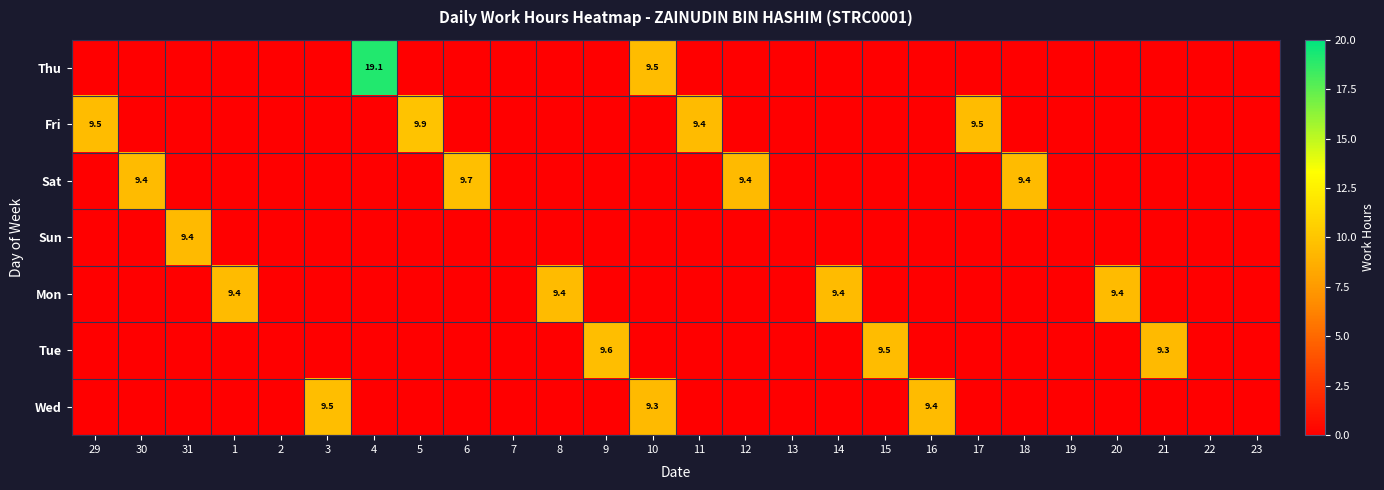

Is it true that Wed equals 9.3 at 10?

True